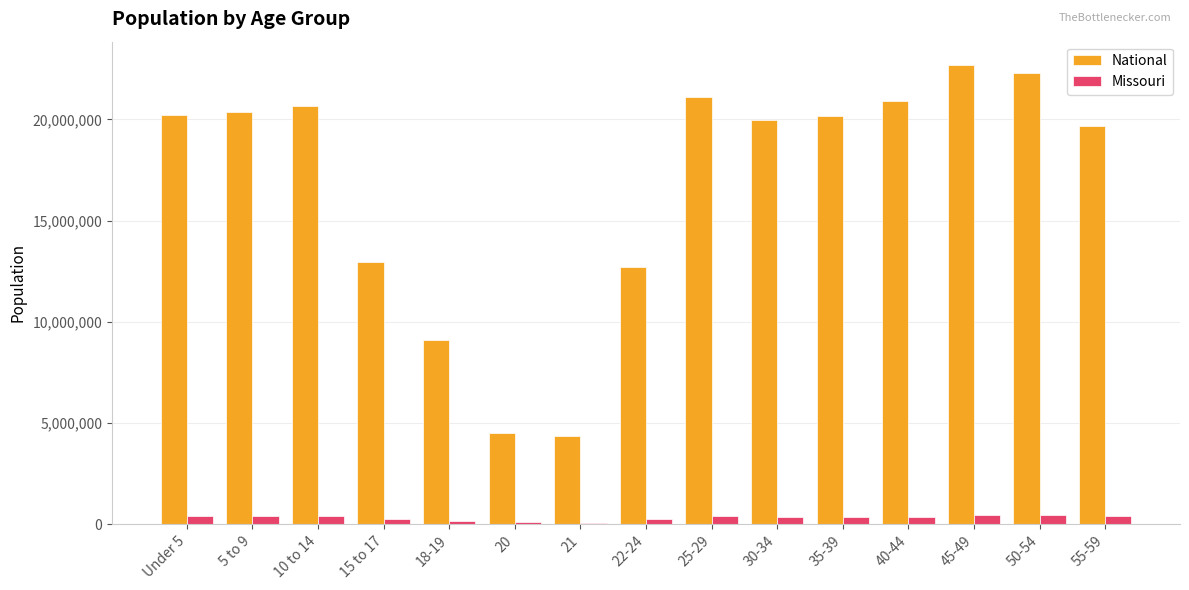

What is the minimum value shown in the chart?

83511